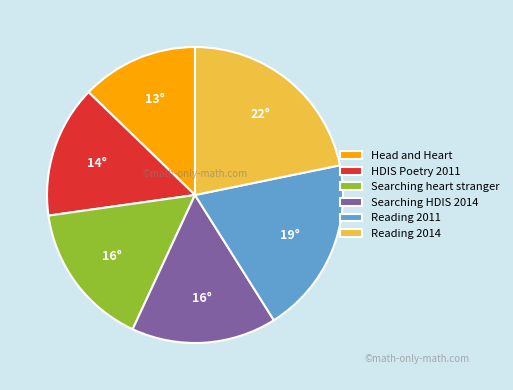

Which category has the biggest portion of the pie?

Reading 2014